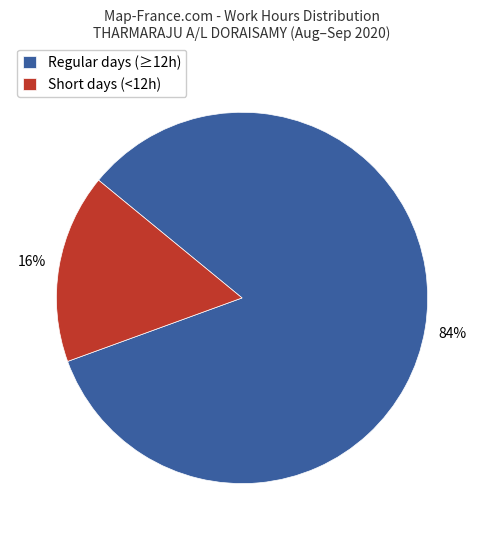

How many slices are in this pie chart?

2